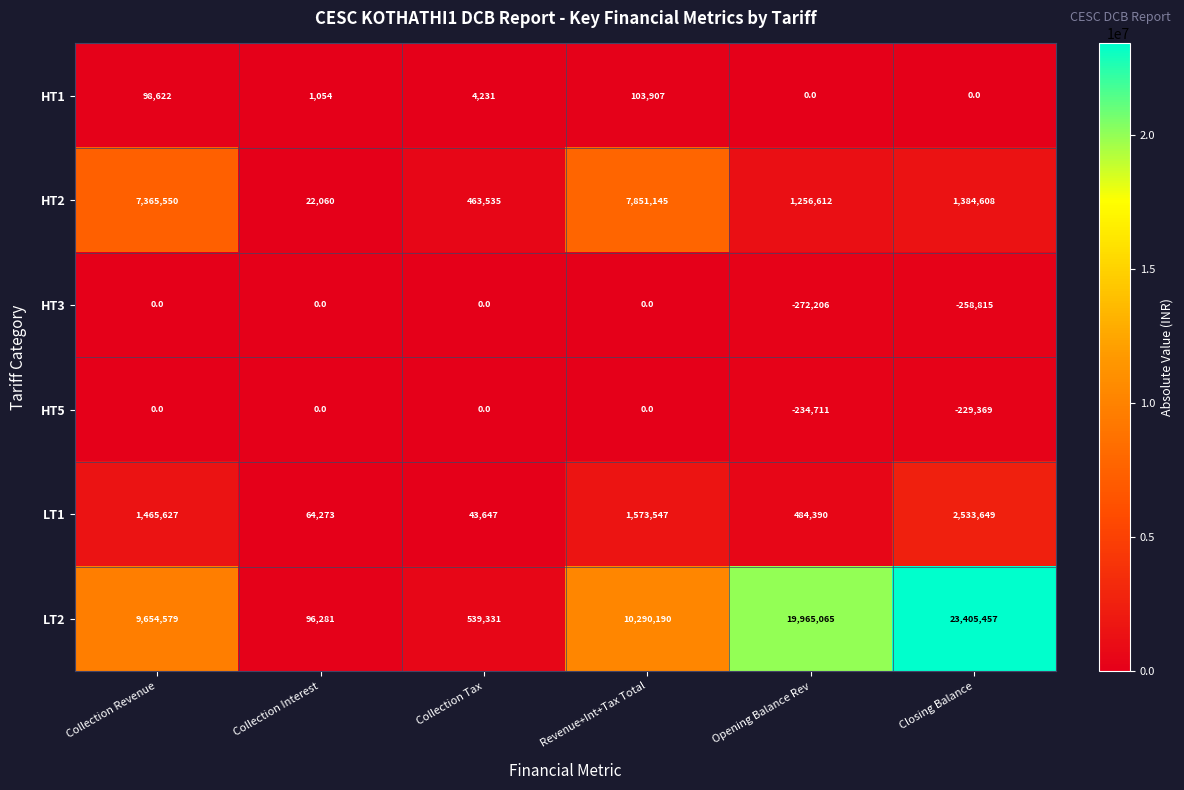

What is the difference between the highest and lowest values at Collection Interest?

96281